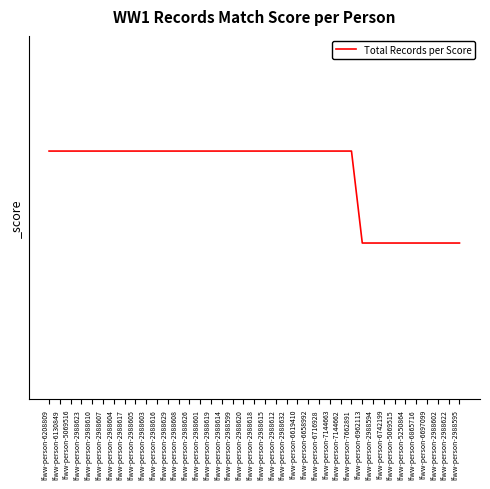

List the labels in order of value, largest first.

lfww-person-6208809, lfww-person-6130849, lfww-person-5069516, lfww-person-2988623, lfww-person-2988610, lfww-person-2988607, lfww-person-2988604, lfww-person-2988617, lfww-person-2988605, lfww-person-2988603, lfww-person-2988616, lfww-person-2988629, lfww-person-2988608, lfww-person-2988626, lfww-person-2988601, lfww-person-2988619, lfww-person-2988614, lfww-person-2988599, lfww-person-2988620, lfww-person-2988618, lfww-person-2988615, lfww-person-2988612, lfww-person-2988632, lfww-person-6619410, lfww-person-6658992, lfww-person-6716928, lfww-person-7144663, lfww-person-7144662, lfww-person-7662891, lfww-person-6962113, lfww-person-2988594, lfww-person-6742199, lfww-person-5069515, lfww-person-5250864, lfww-person-6865716, lfww-person-6697099, lfww-person-2988602, lfww-person-2988622, lfww-person-2988595